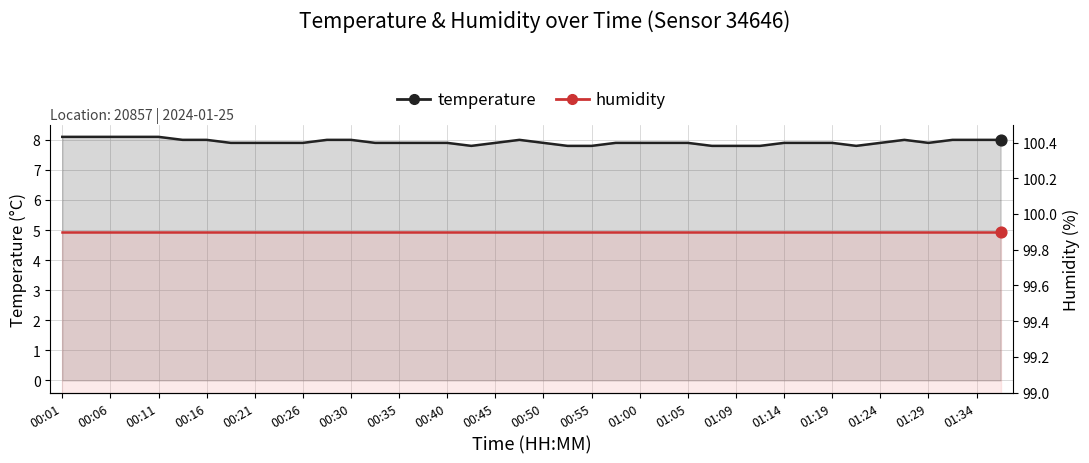

Which series contains the highest Y value?

humidity